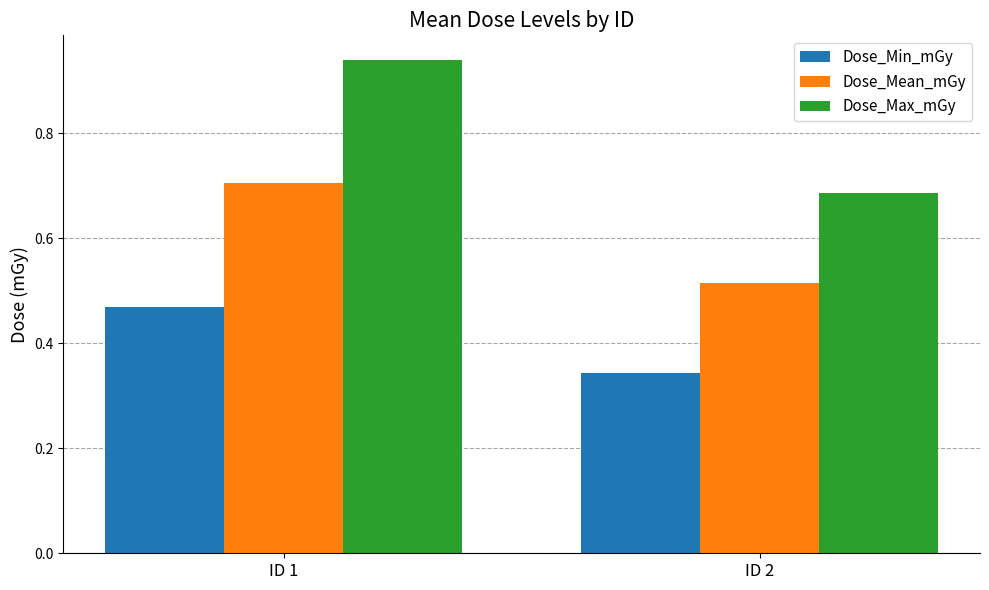

Which series changed the most between ID 1 and ID 2?

Dose_Max_mGy